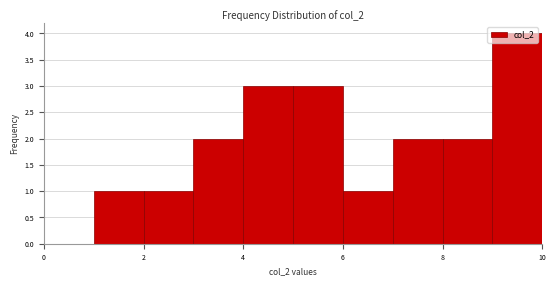

Reading left to right, list every bar in this chart as the range it spans on the x-axis followed by its height. The values are not printed on the chart, so give them approximately, as read against the axis.

0 to 1: 0
1 to 2: 1
2 to 3: 1
3 to 4: 2
4 to 5: 3
5 to 6: 3
6 to 7: 1
7 to 8: 2
8 to 9: 2
9 to 10: 4